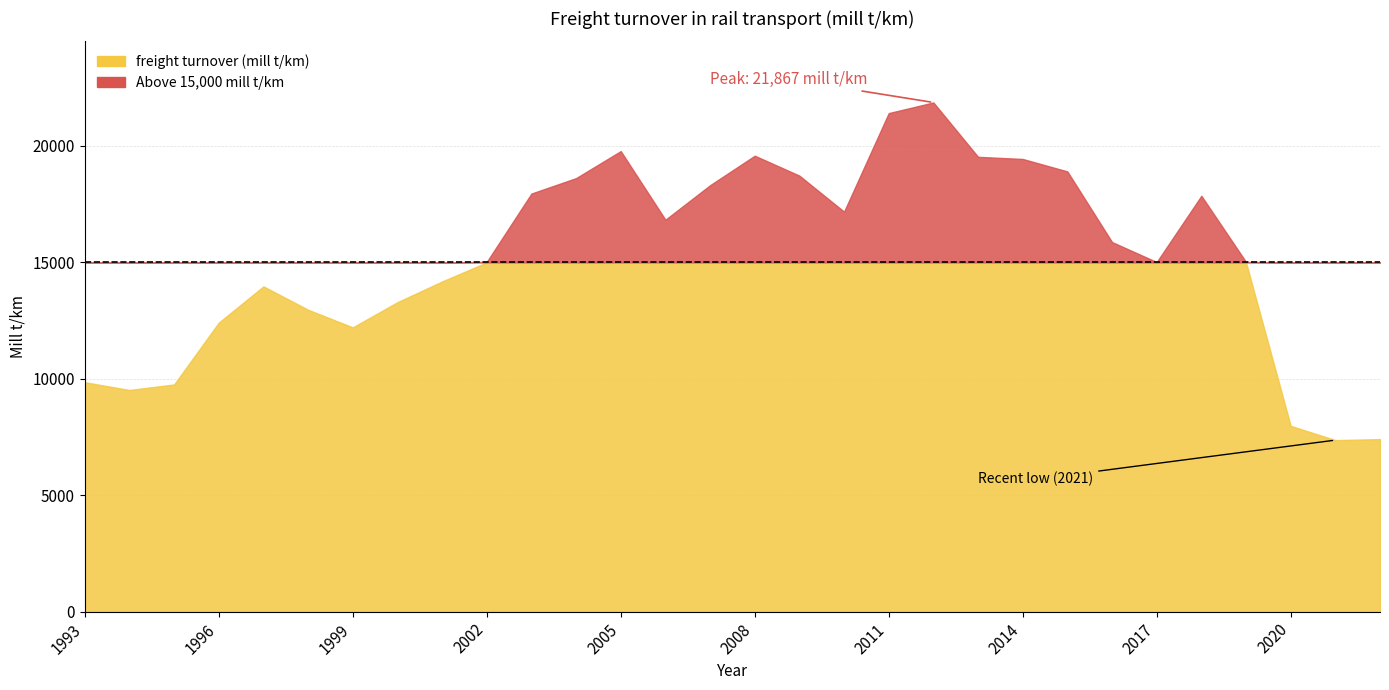

What is the ratio of the value at 2004 to the value at 2011?

0.9